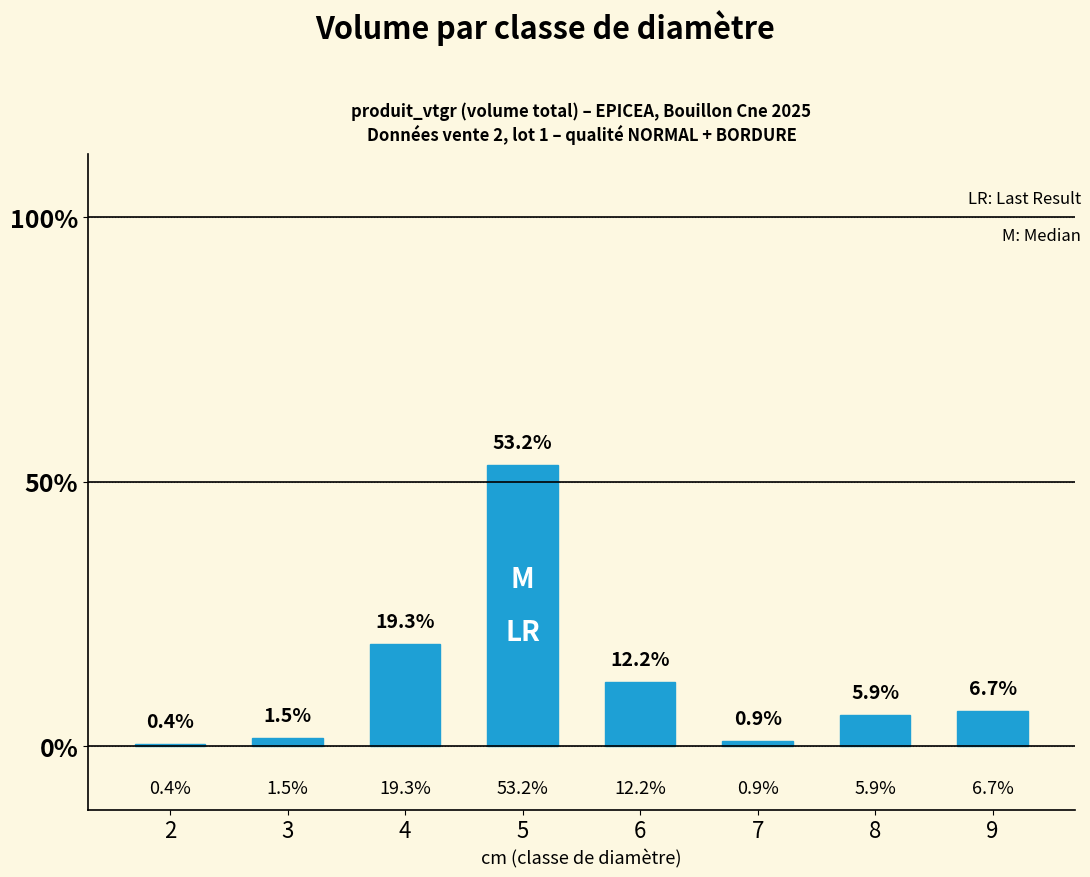

Which label corresponds to the largest value in the chart?

5